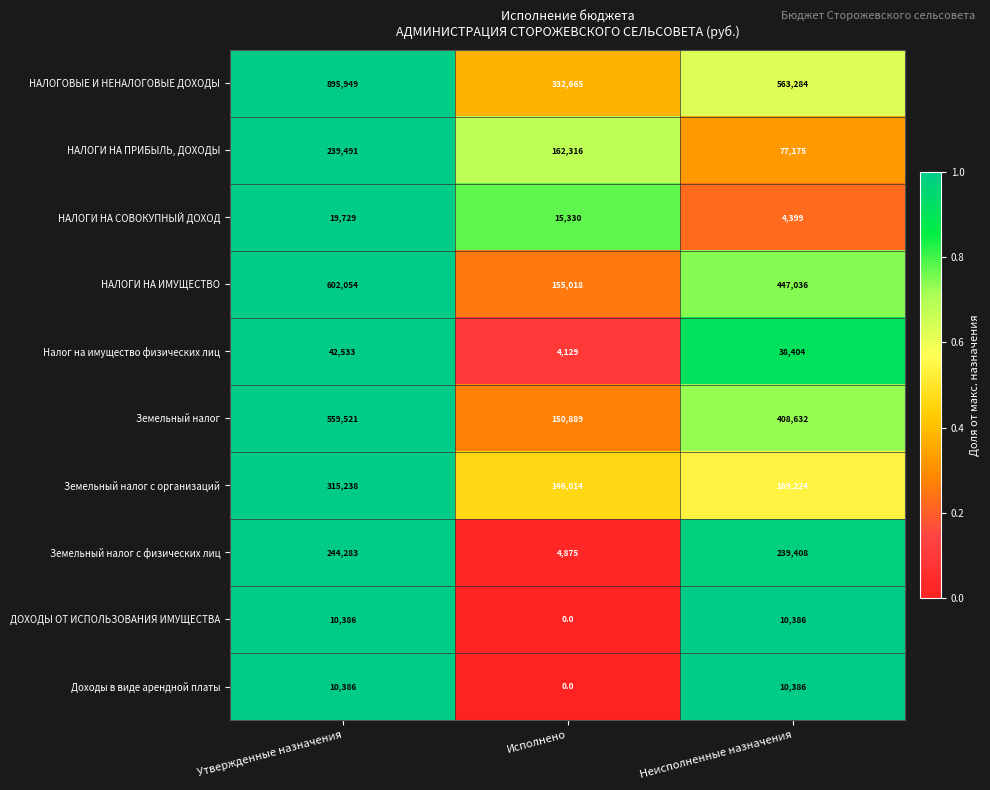

The ДОХОДЫ ОТ ИСПОЛЬЗОВАНИЯ ИМУЩЕСТВА series shows 10386 at Утвержденные назначения. True or false?

True